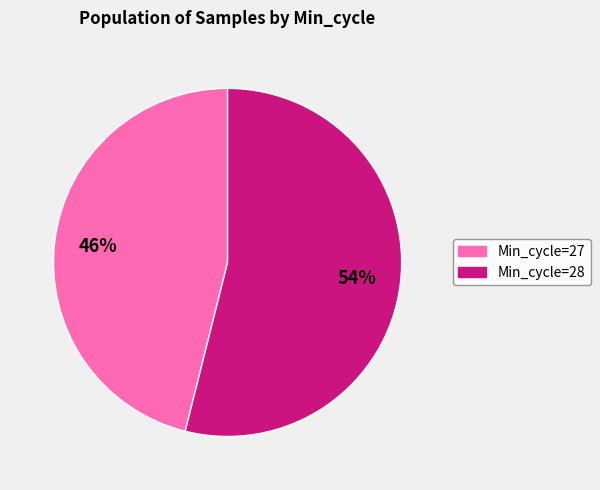

Do Min_cycle=28 and Min_cycle=27 together represent more than half of the pie?

Yes